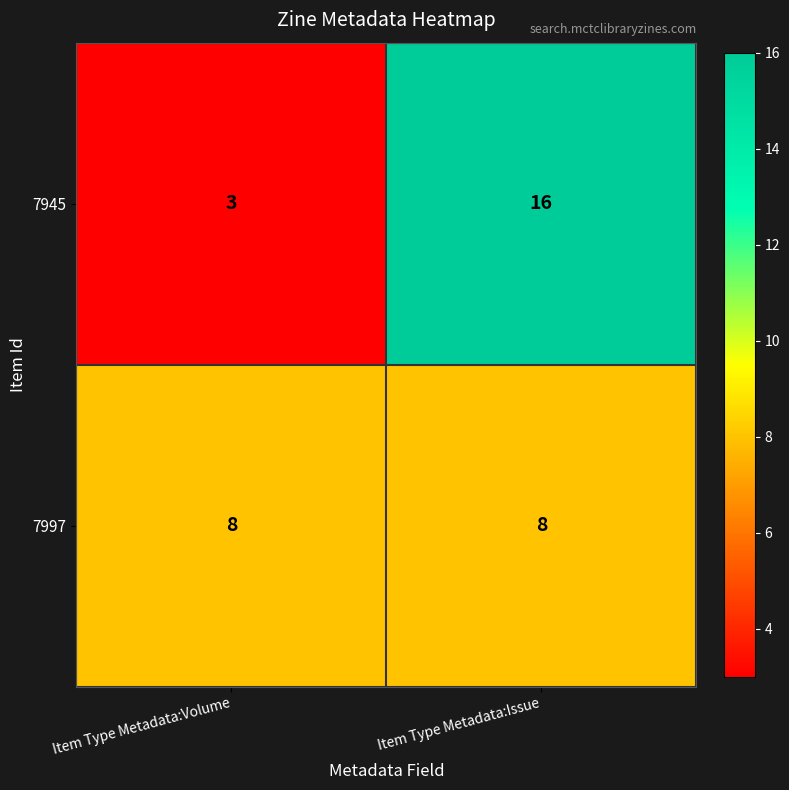

The 7945 series shows 16 at Item Type Metadata:Issue. True or false?

True